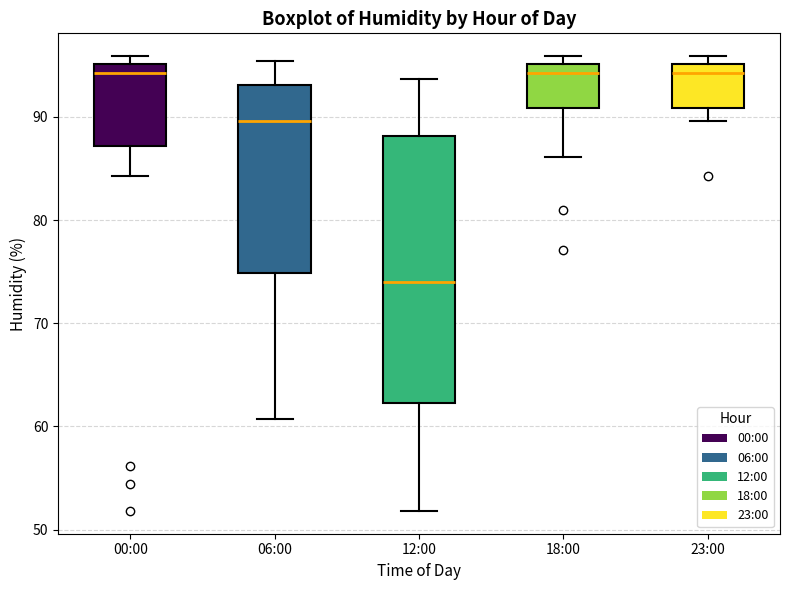

Reading left to right, transcribe this box plot: for each box, give where its median line is, the range the box spans, and where its two whiskers end, as read against the y-axis. The values are not printed on the chart, so give them approximately, as read against the axis.

00:00: median 94, box 87 to 95, whiskers 84 to 96
06:00: median 90, box 75 to 93, whiskers 61 to 95
12:00: median 74, box 62 to 88, whiskers 52 to 94
18:00: median 94, box 91 to 95, whiskers 86 to 96
23:00: median 94, box 91 to 95, whiskers 90 to 96